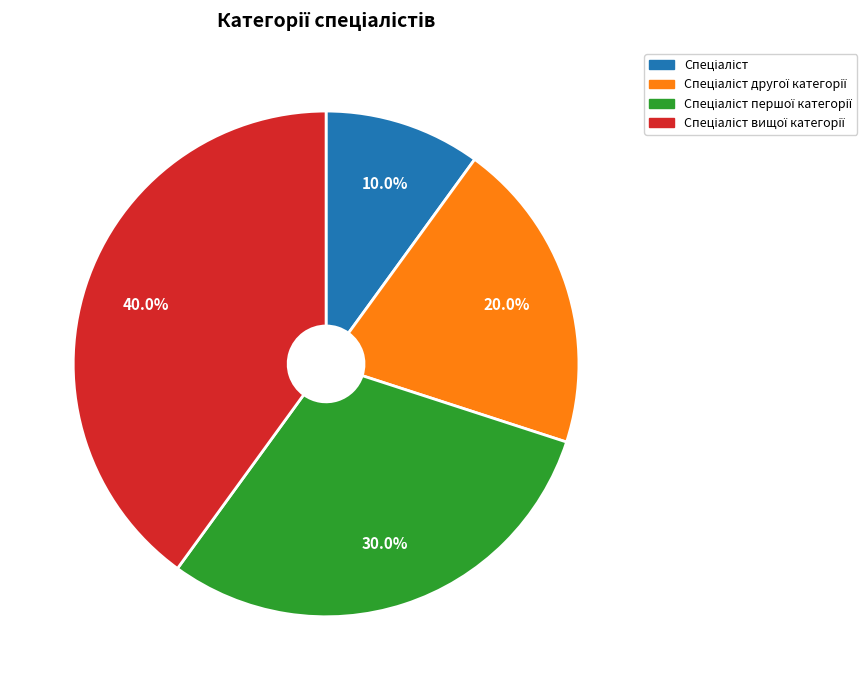

Does any single category account for the majority?

No